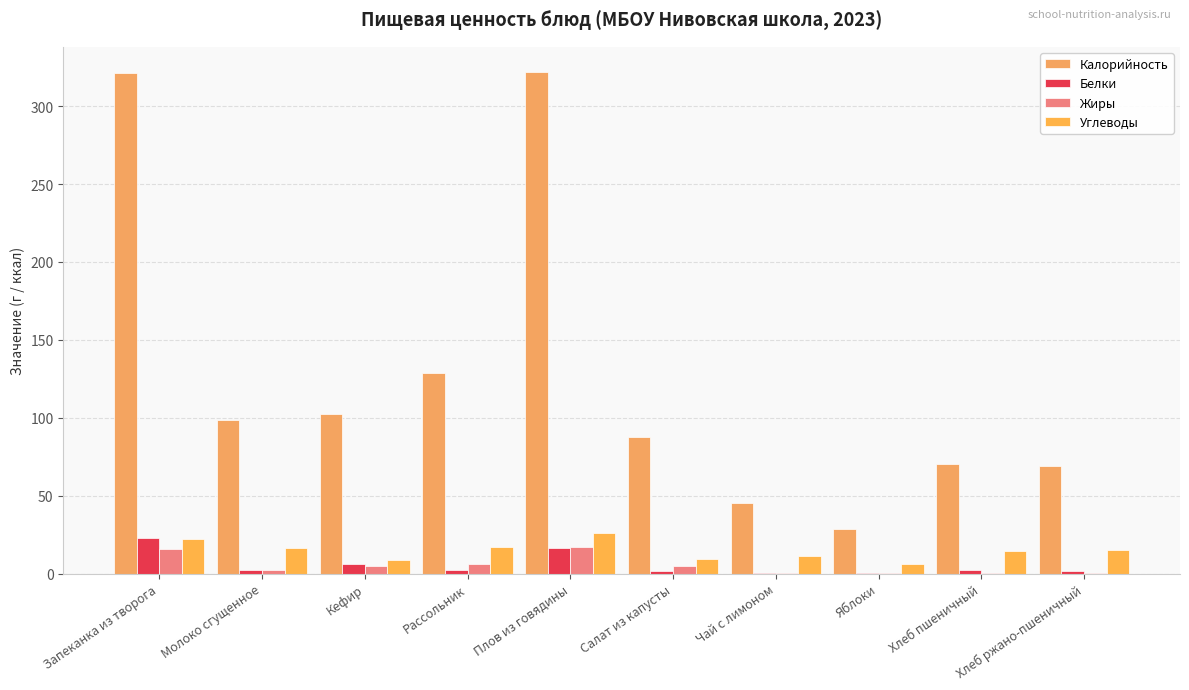

Are the bars horizontal?

No